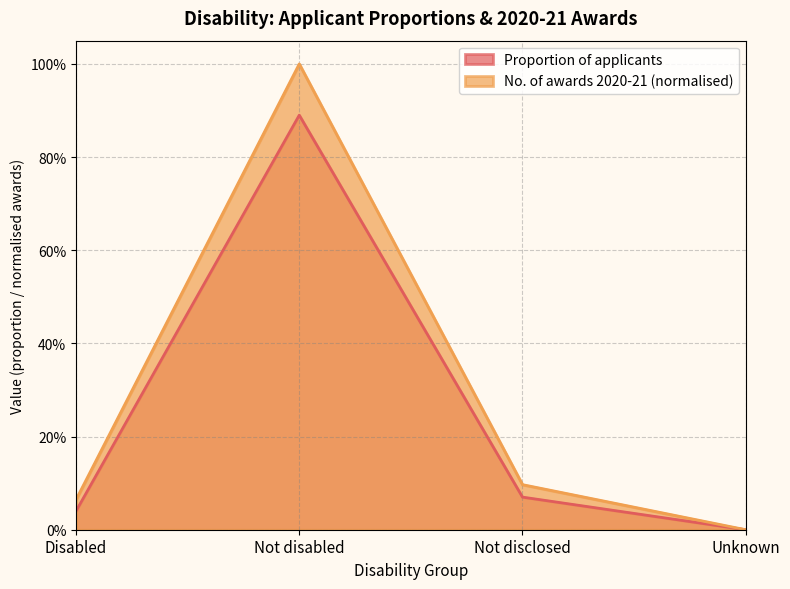

True or false: Proportion of applicants has more than 1 points higher than both neighbors.

False